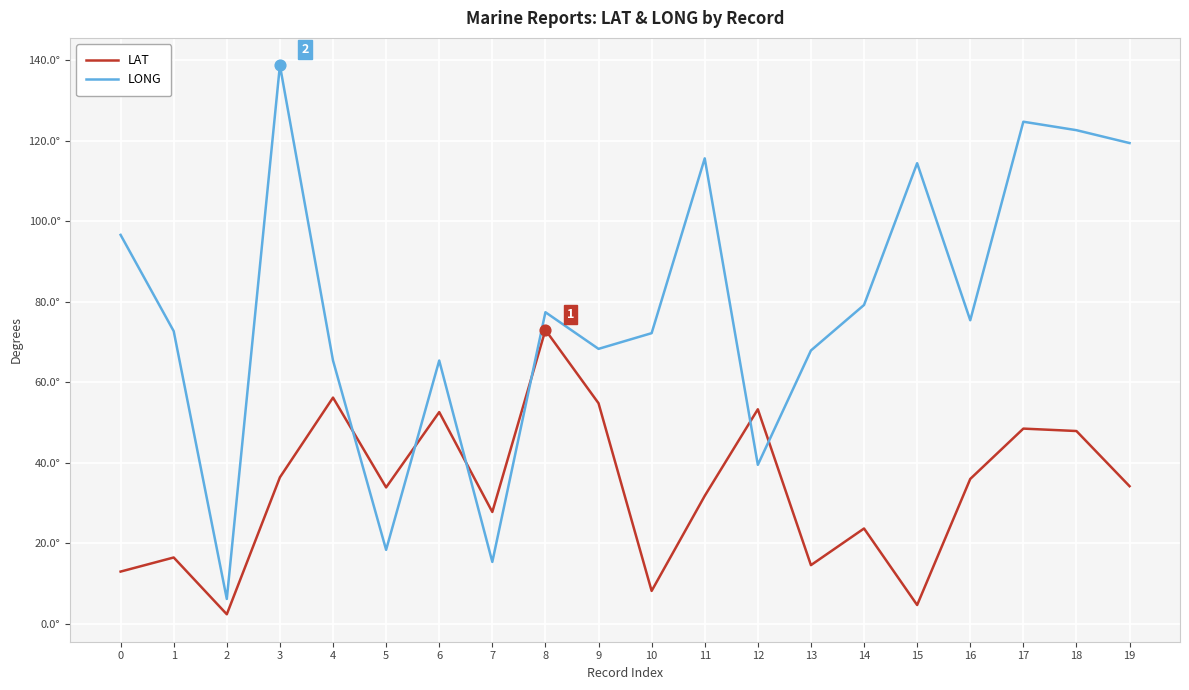

Which series has the largest total across all categories?

LONG